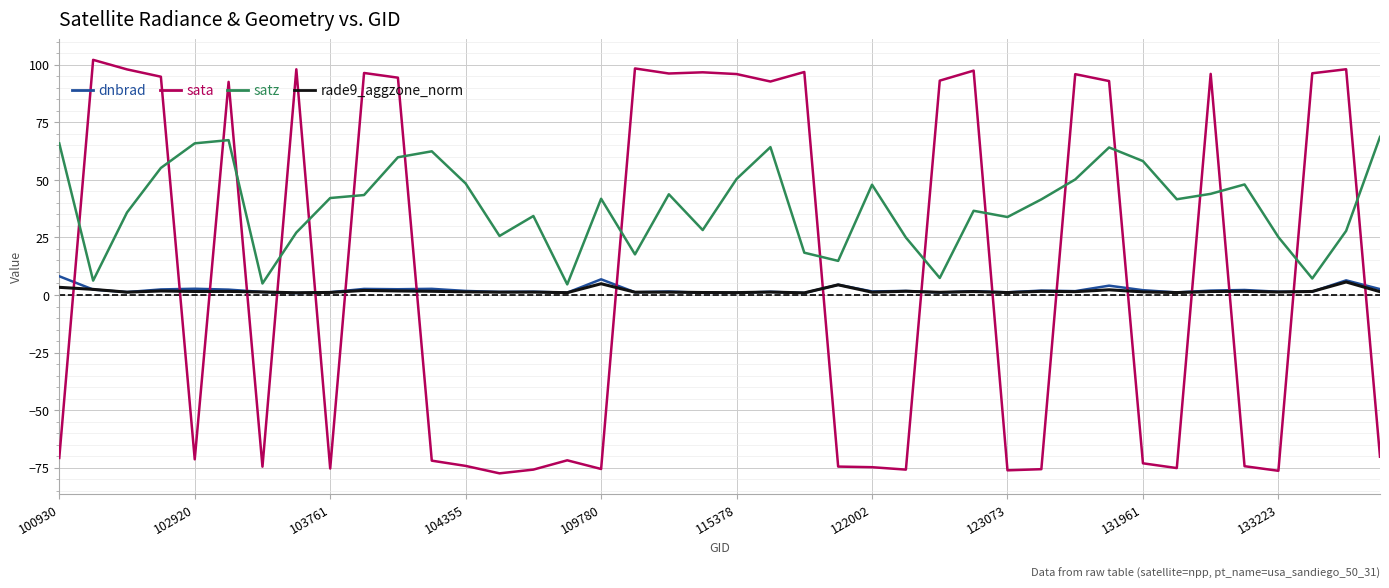

What is the sum of all sata values?

437.7